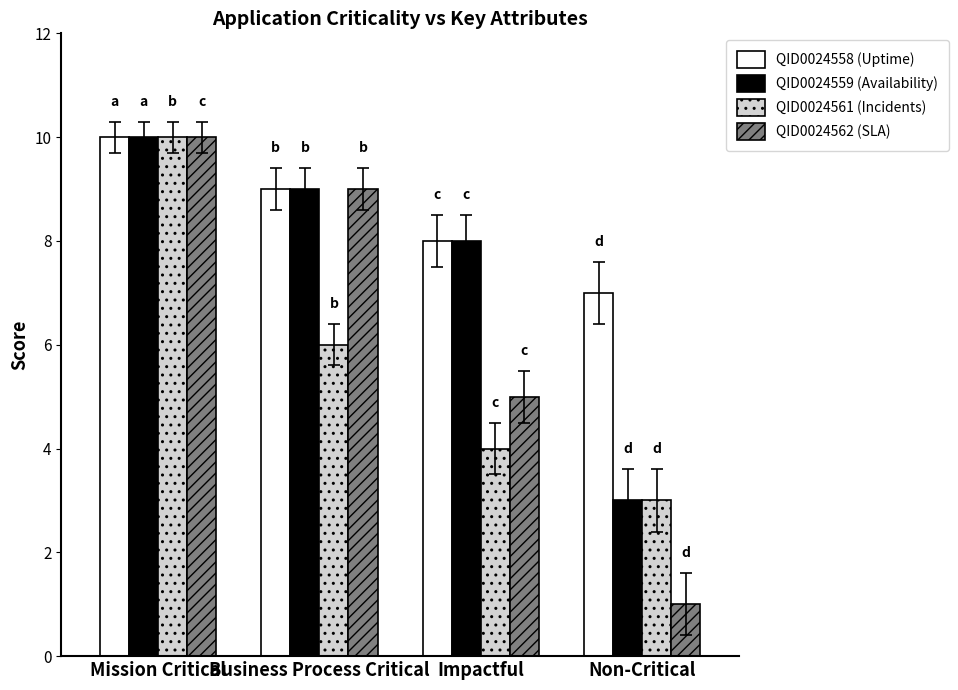

The QID0024561 (Incidents) series shows 15 at Mission Critical. True or false?

False